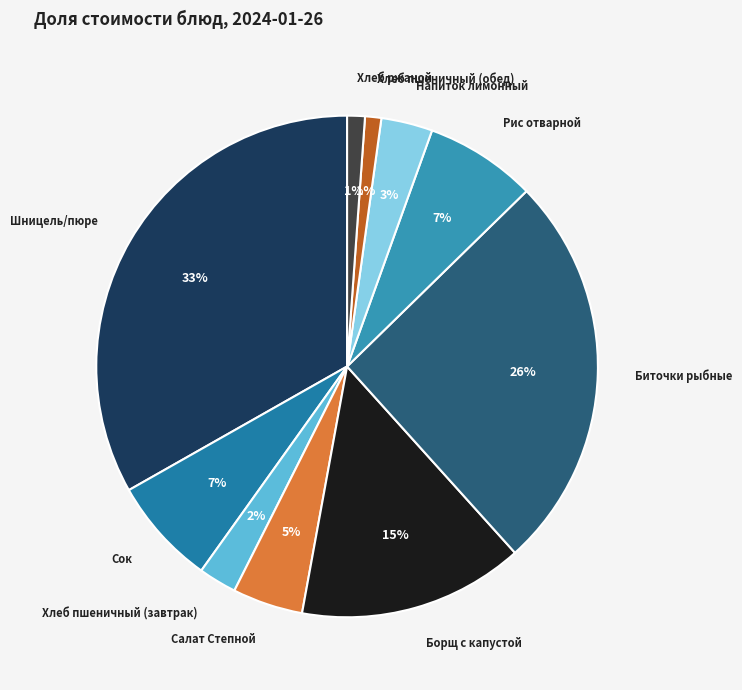

Do Сок and Салат Степной together represent more than half of the pie?

No